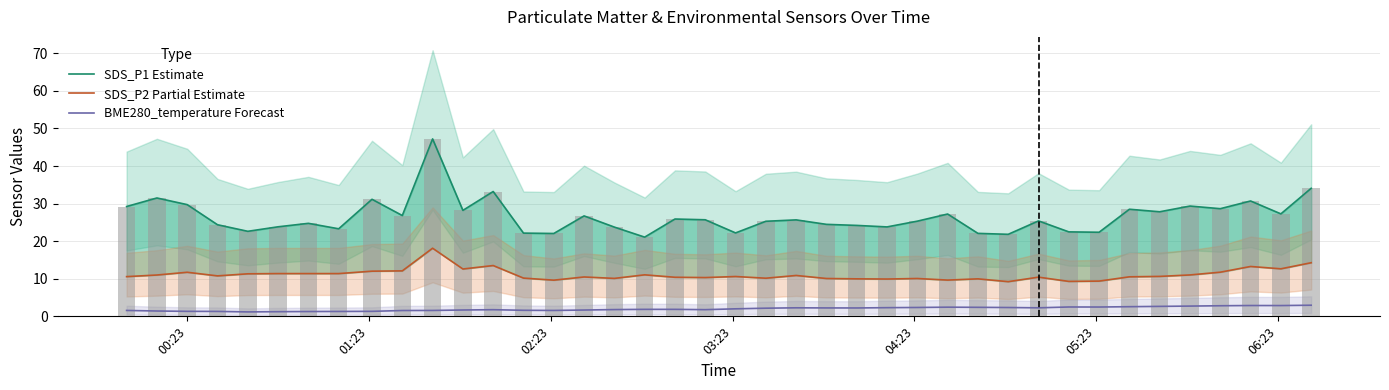

List the series in order of their overall mean, highest first.

SDS_P1 Estimate, SDS_P2 Partial Estimate, BME280_temperature Forecast